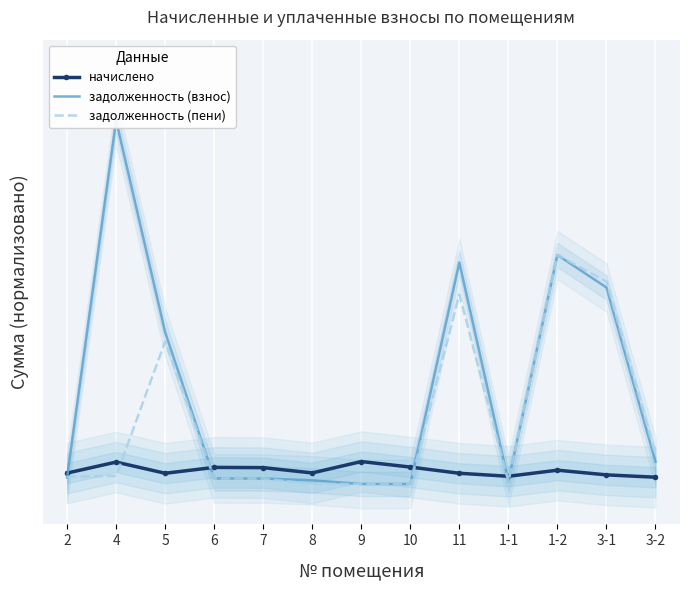

Which series has the largest range (max minus min)?

задолженность (взнос)